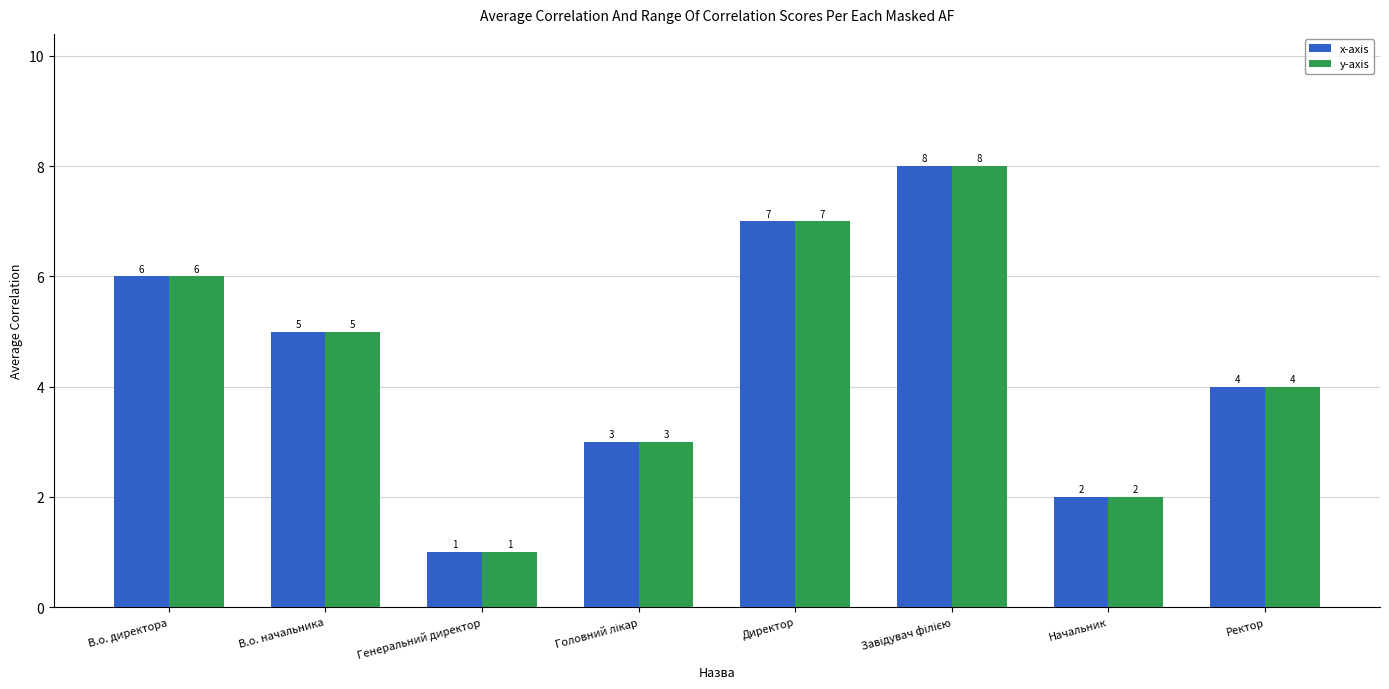

What is the highest value of the y-axis series?

8